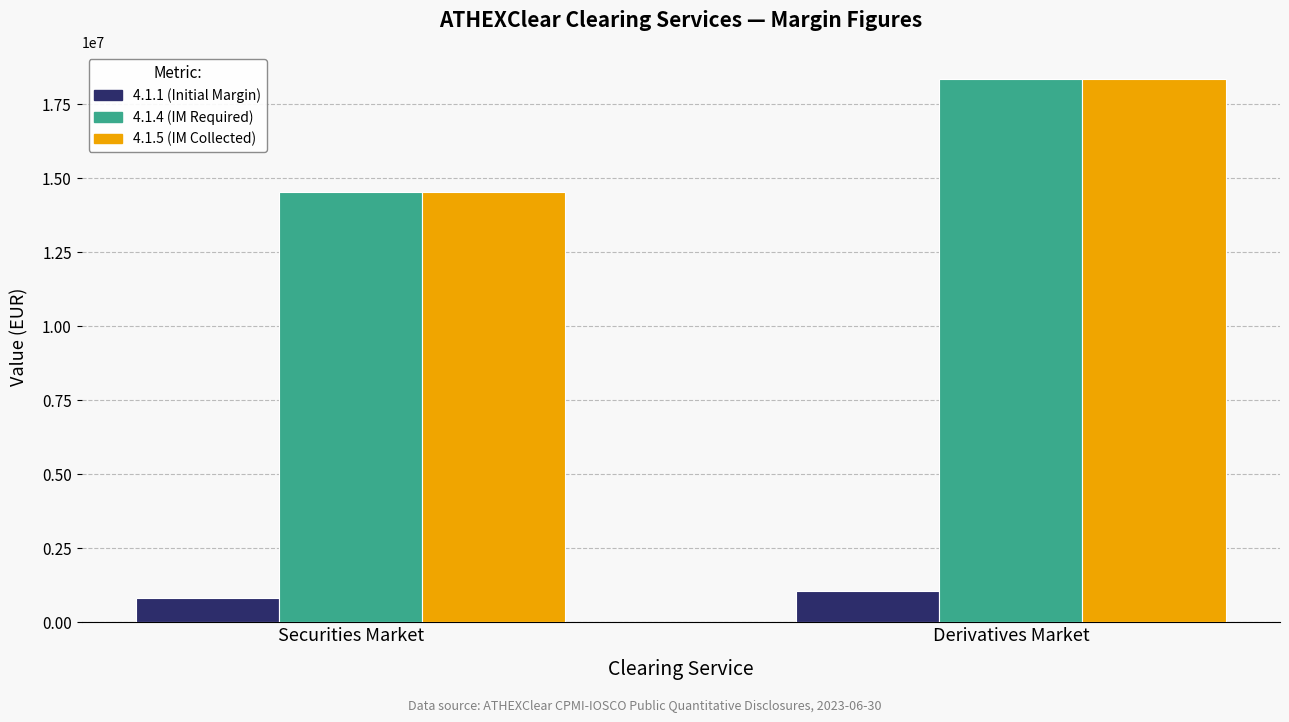

The 4.1.5 (IM Collected) series shows 6404438 at Derivatives Market. True or false?

False